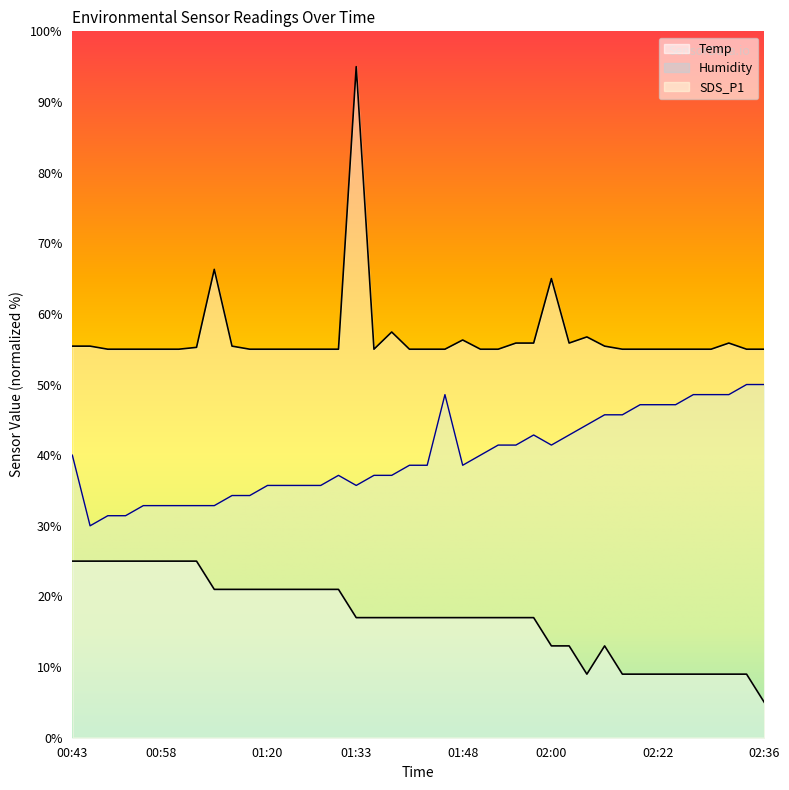

How many series are shown in this chart?

3